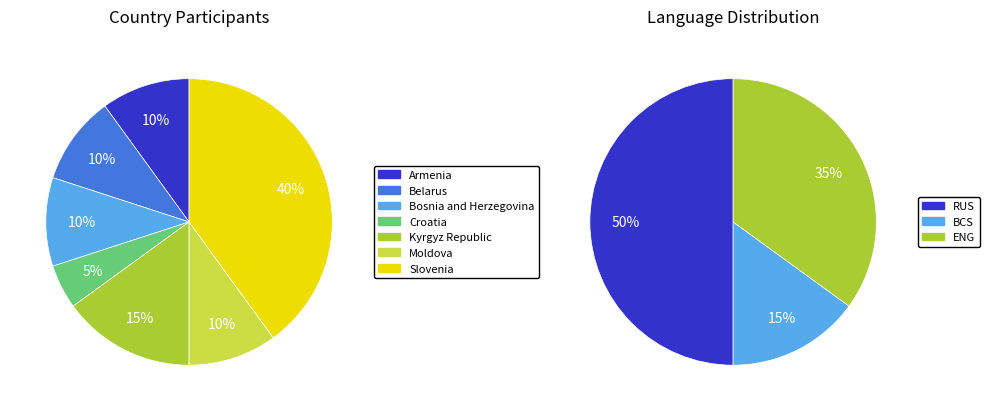

Between Bosnia and Herzegovina and Armenia, which is larger?

Bosnia and Herzegovina